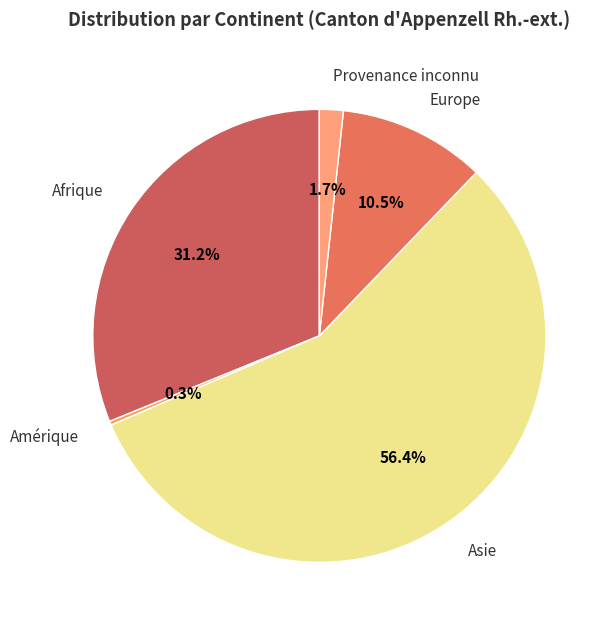

Does Amérique account for over 50% of the chart?

No